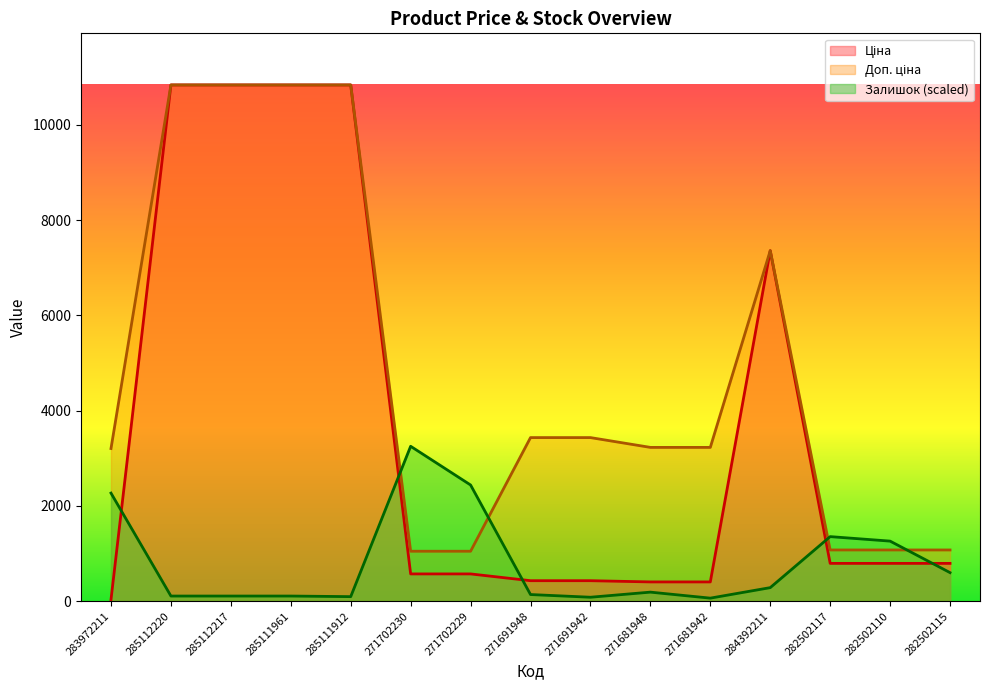

What is the value of the Доп. ціна point at the 13th from the left?

1074.6